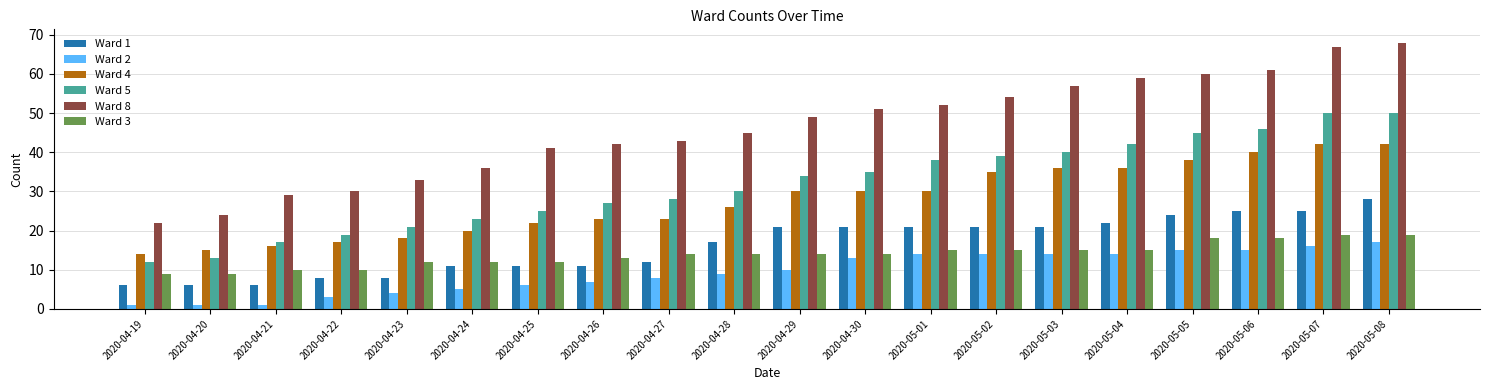

What is the sum of all Ward 2 values?

187